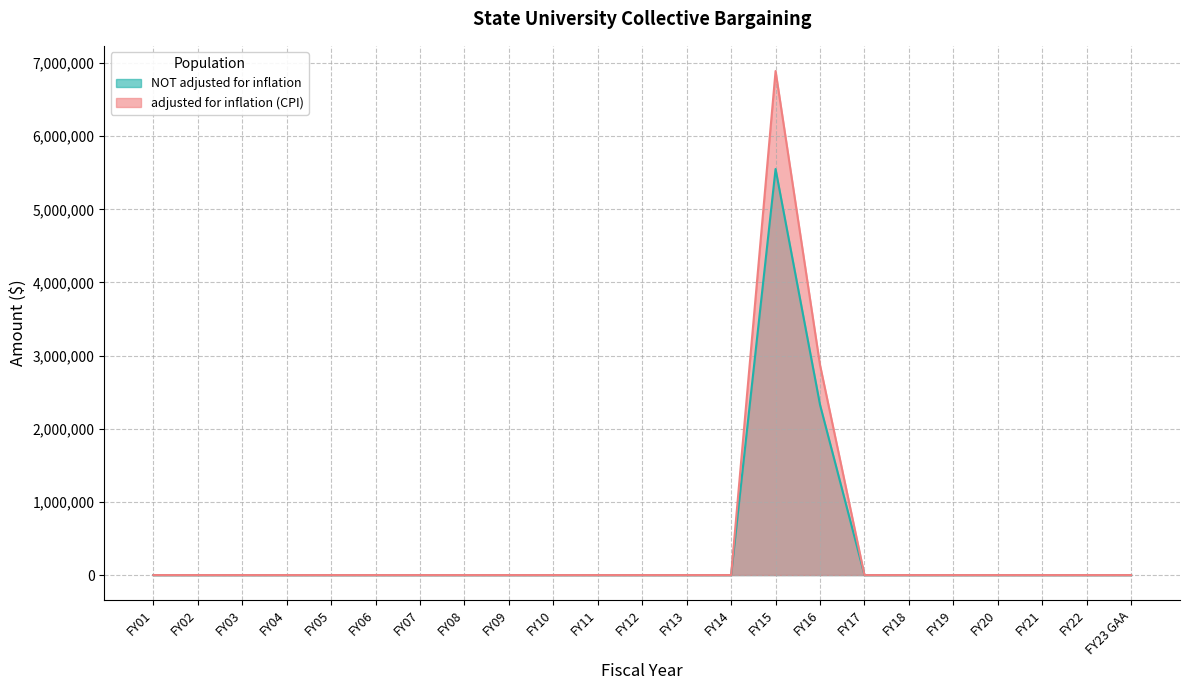

Reading right to left, transcribe all the data shown in this chart.

adjusted for inflation (CPI): FY23 GAA=0	FY22=0	FY21=0	FY20=0	FY19=0	FY18=0	FY17=0	FY16=2871911	FY15=6890637	FY14=0	FY13=0	FY12=0	FY11=0	FY10=0	FY09=0	FY08=0	FY07=0	FY06=0	FY05=0	FY04=0	FY03=0	FY02=0	FY01=0
NOT adjusted for inflation: FY23 GAA=0	FY22=0	FY21=0	FY20=0	FY19=0	FY18=0	FY17=0	FY16=2329037	FY15=5551224	FY14=0	FY13=0	FY12=0	FY11=0	FY10=0	FY09=0	FY08=0	FY07=0	FY06=0	FY05=0	FY04=0	FY03=0	FY02=0	FY01=0